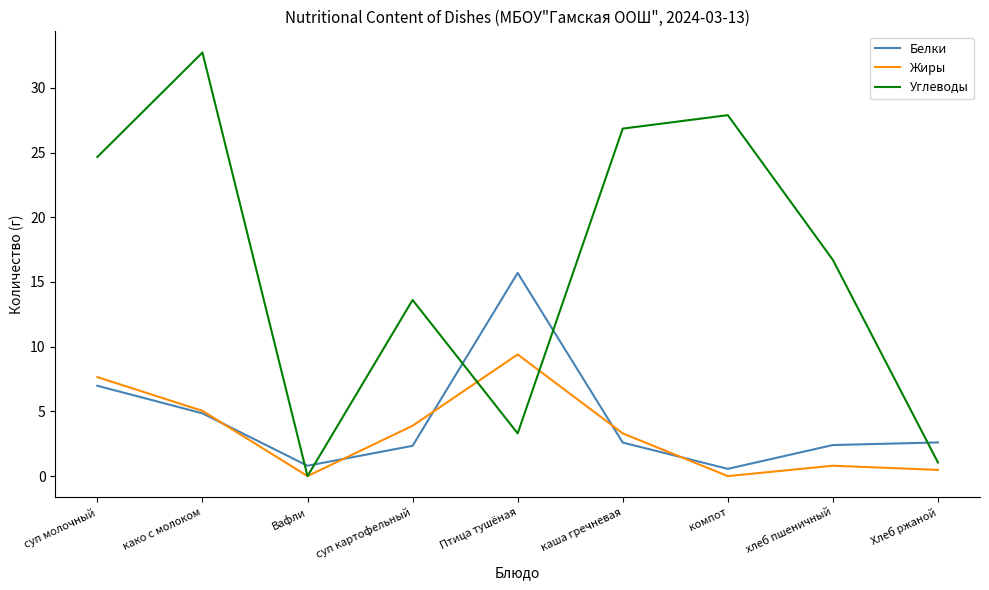

At which label does Углеводы reach its minimum?

Вафли